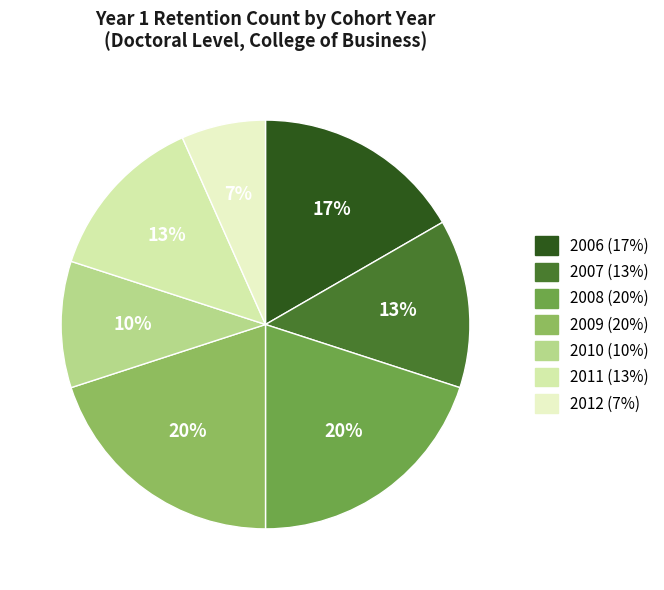

The 2010 slice represents 10% of the pie. True or false?

True